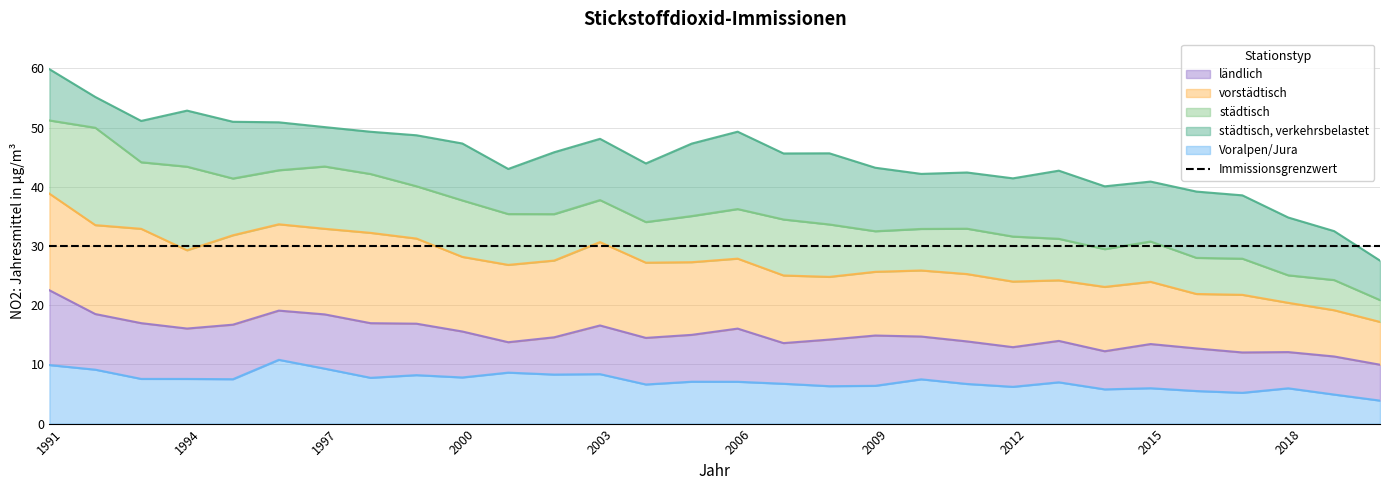

How many interior local valleys does the ländlich series have?

7